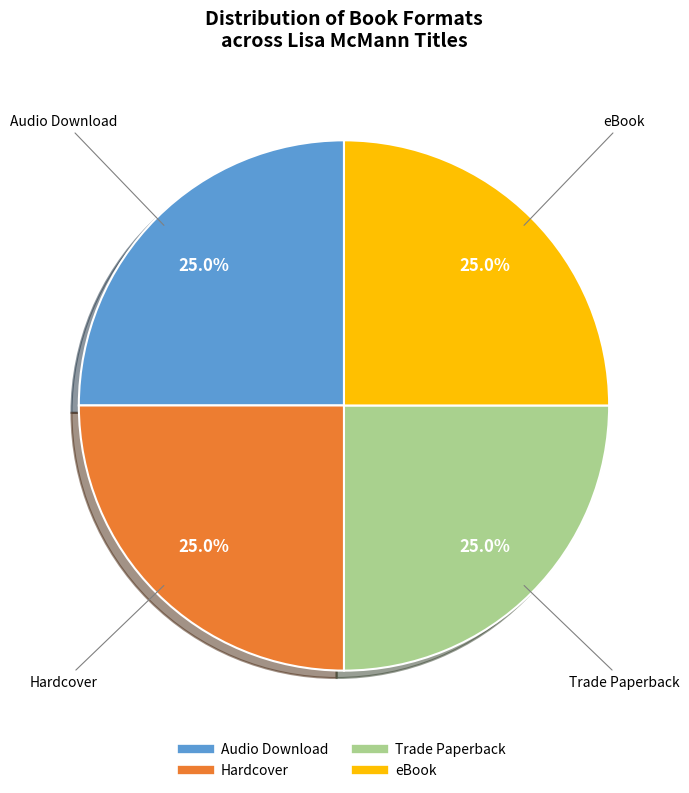

Does any single category account for the majority?

No